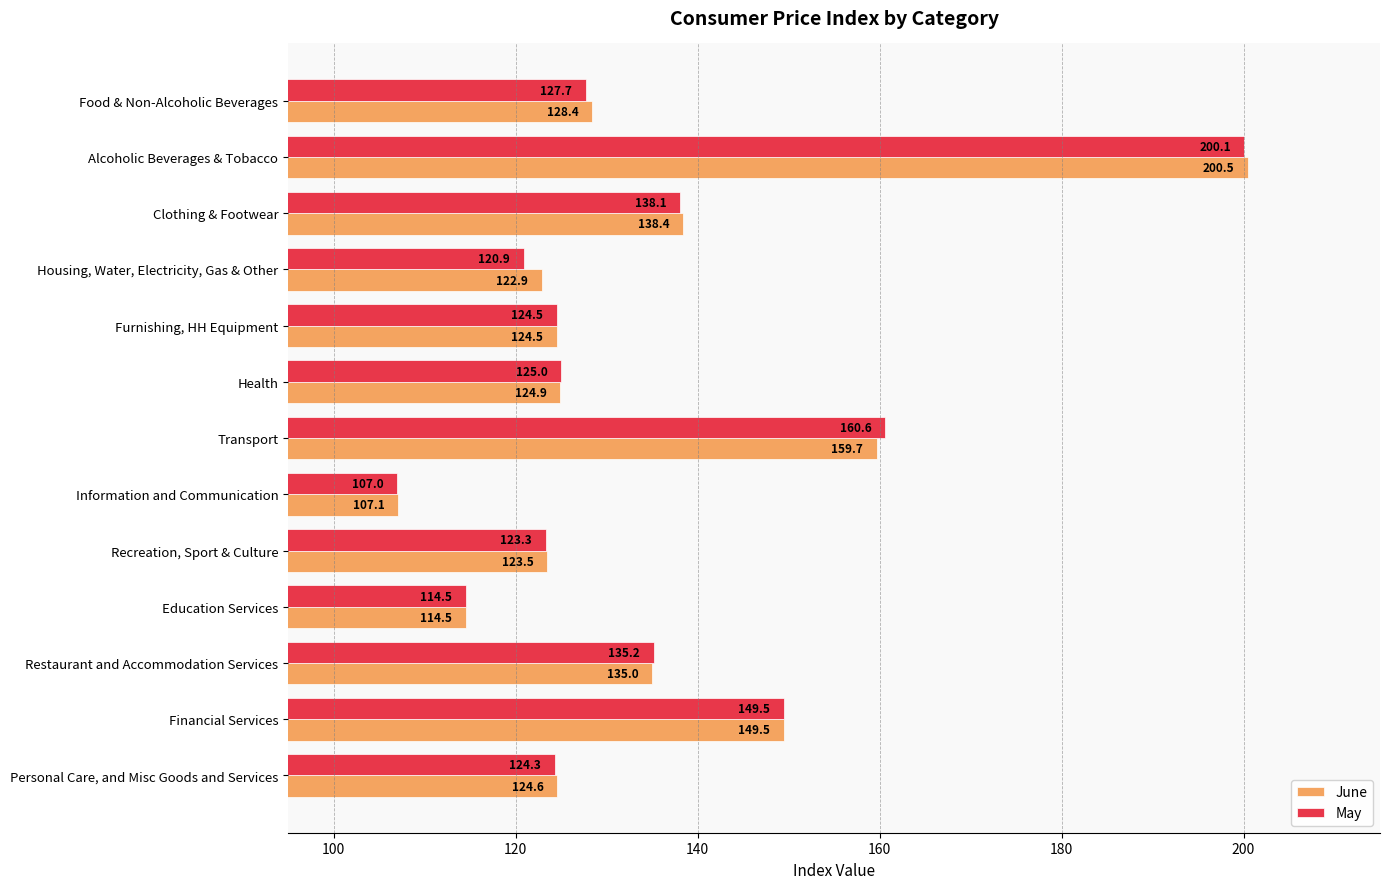

The value of June at Furnishing, HH Equipment is 124.5. True or false?

True